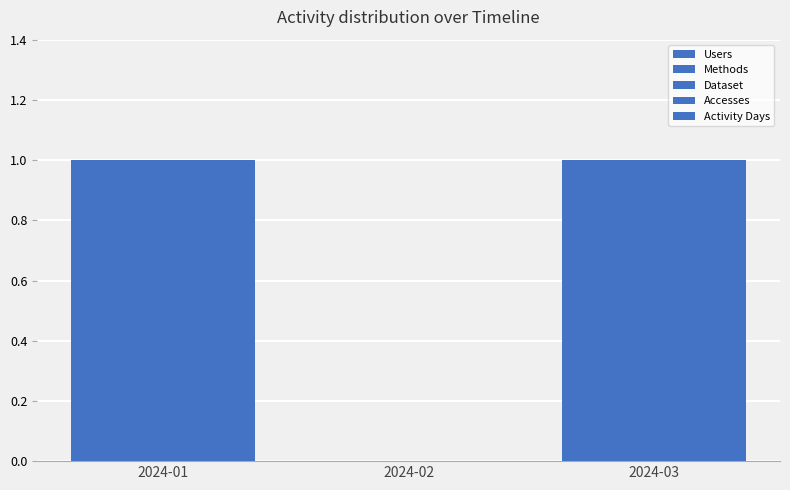

Which series has the largest total across all categories?

Users